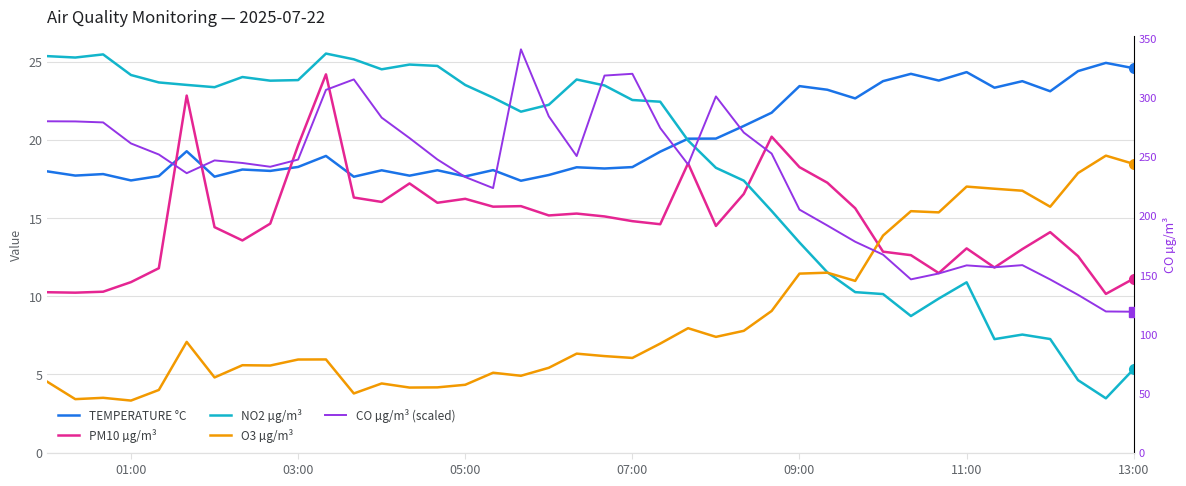

True or false: PM10 µg/m³ has a value of 30.2 at 26.

False